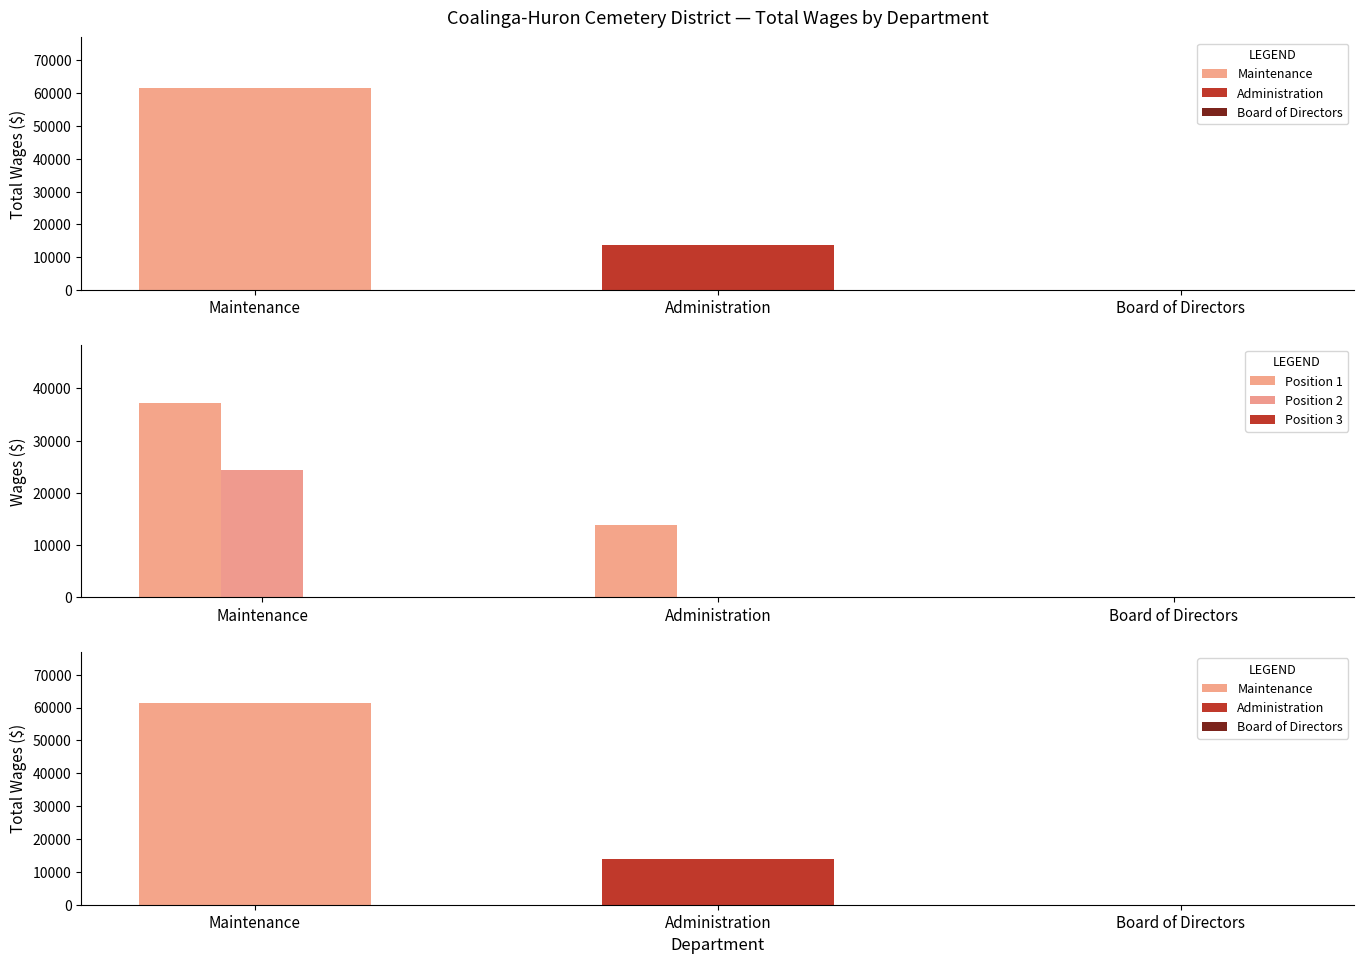

Between Board of Directors and Maintenance, which is larger?

Maintenance